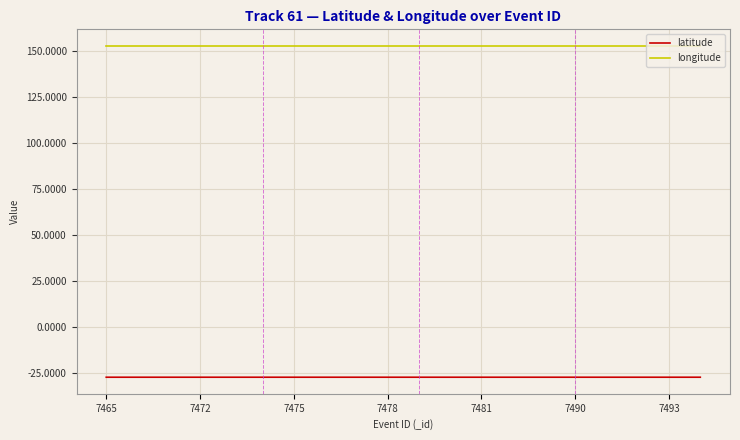

What is the greatest value displayed?

152.9